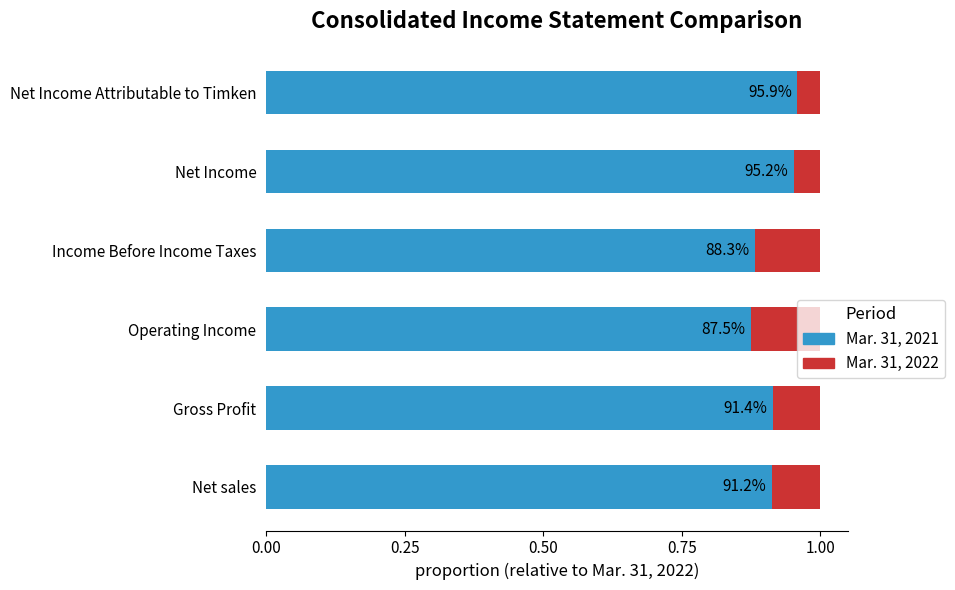

Between 0.50 and 1.00, which series saw the biggest shift?

Mar. 31, 2021